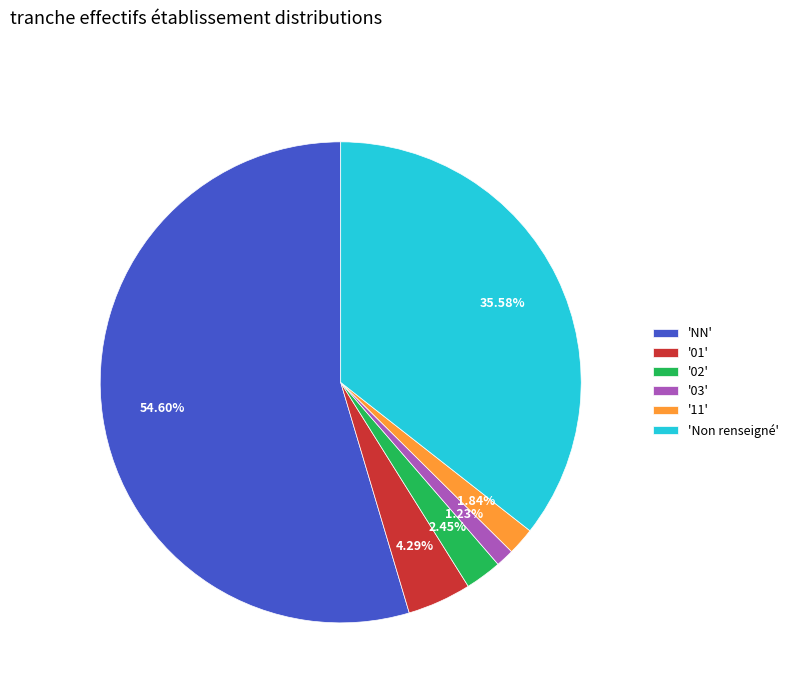

Which slice is the largest?

'NN'